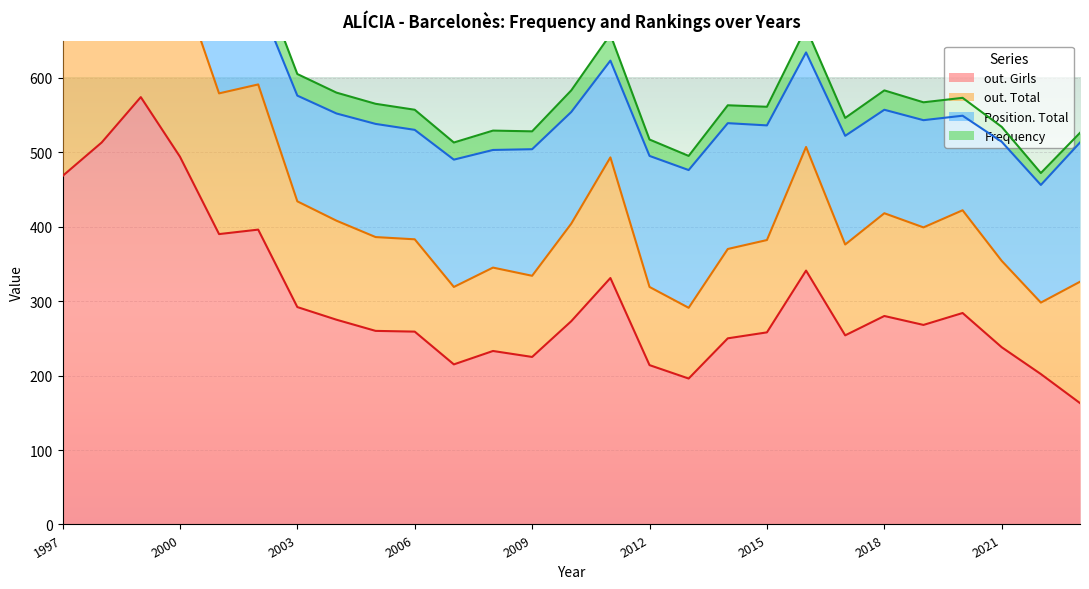

At which label is out. Girls closest to 368?

2001